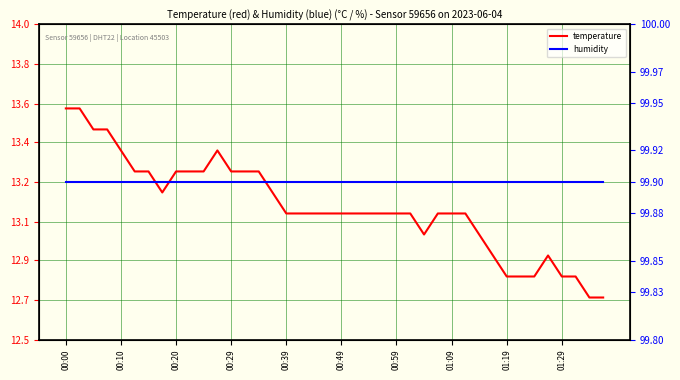

True or false: humidity and temperature intersect in this chart.

True